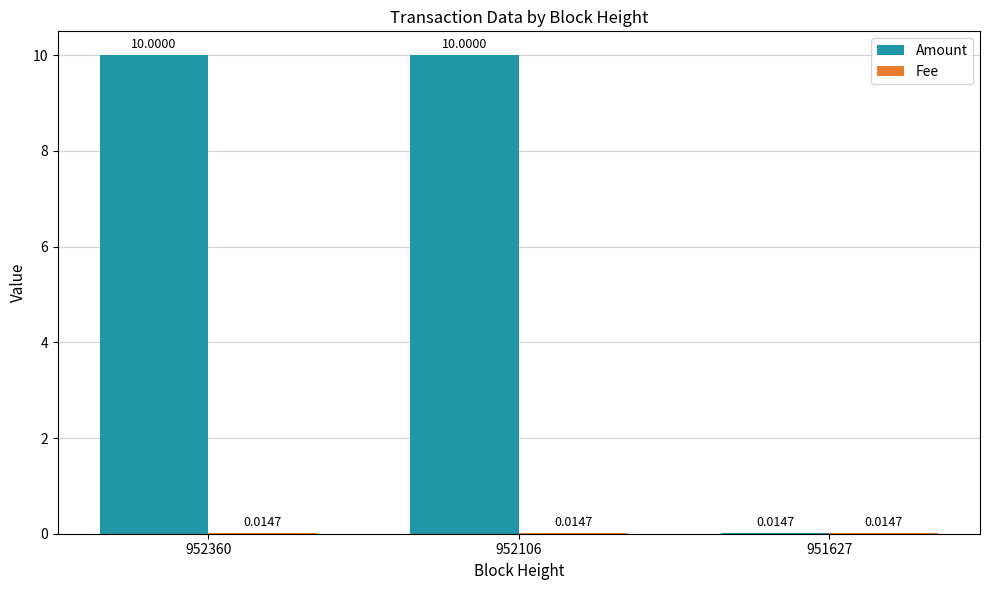

Between 952360 and 951627, which series saw the biggest shift?

Amount